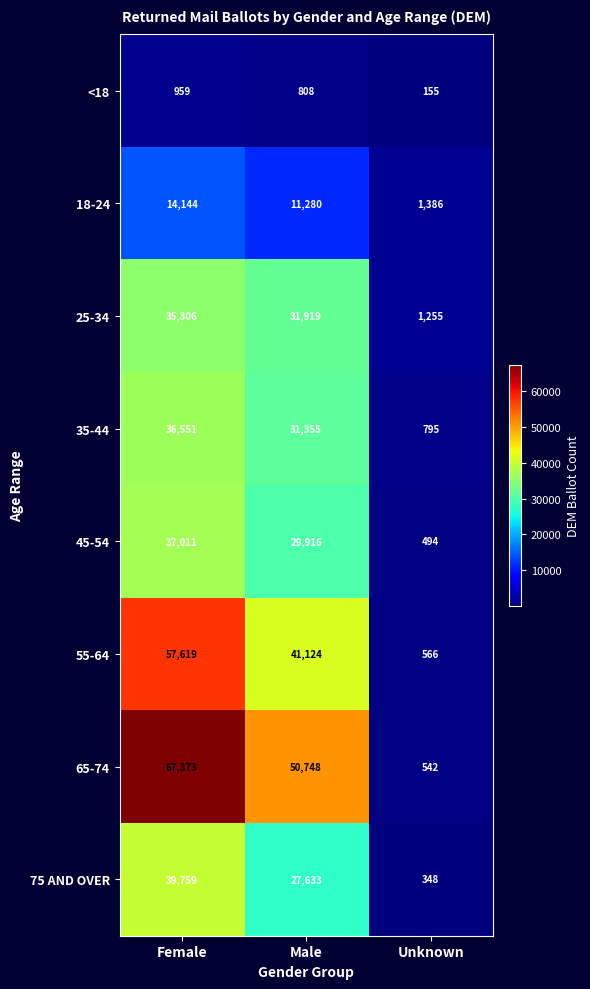

At which category is the sum across all series the highest?

Female